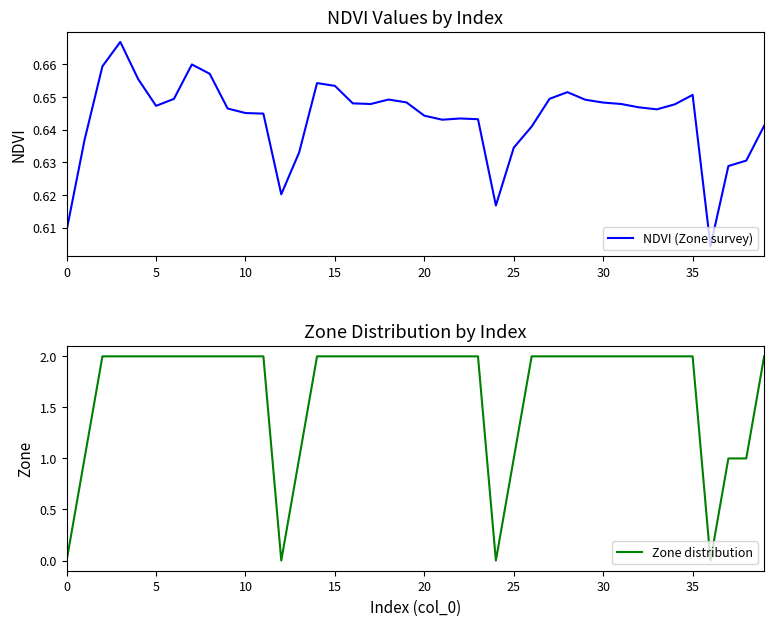

True or false: Zone distribution has a value of 2 at 30.

True